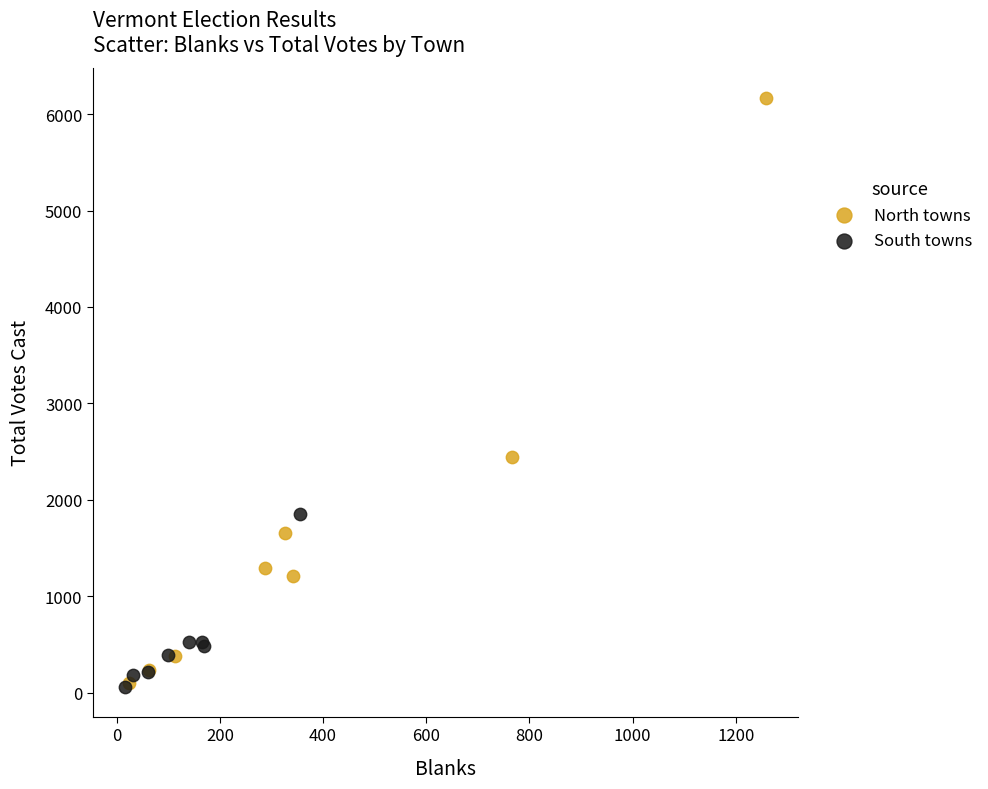

Which series has the largest Y range (max minus min)?

North towns